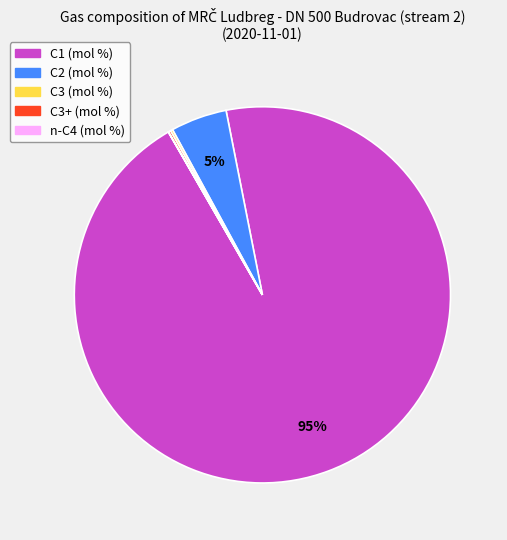

To the nearest percent, what is the average slice percentage?

20%